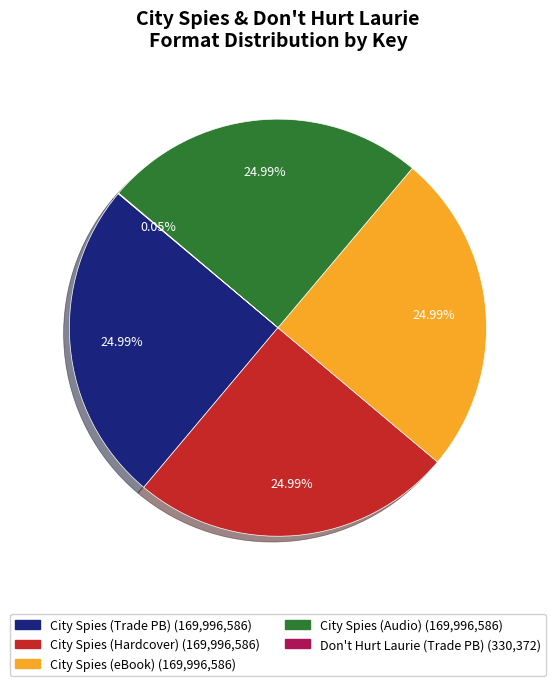

Is there any slice that represents more than half of the pie?

No